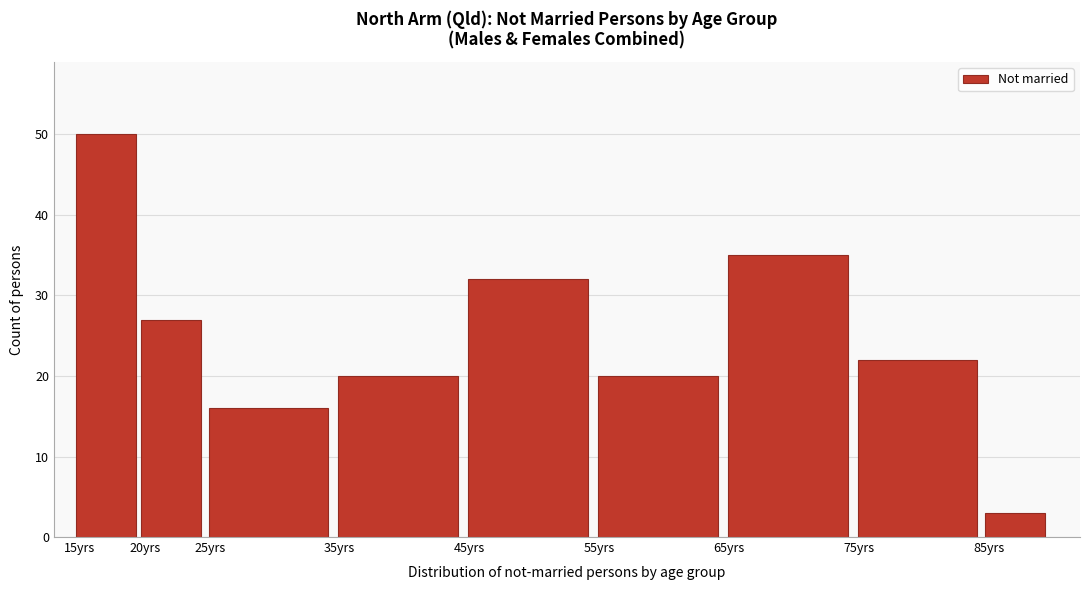

Reading left to right, transcribe all the data shown in this chart.

15yrs=50	20yrs=27	25yrs=16	35yrs=20	45yrs=32	55yrs=20	65yrs=35	75yrs=22	85yrs=3